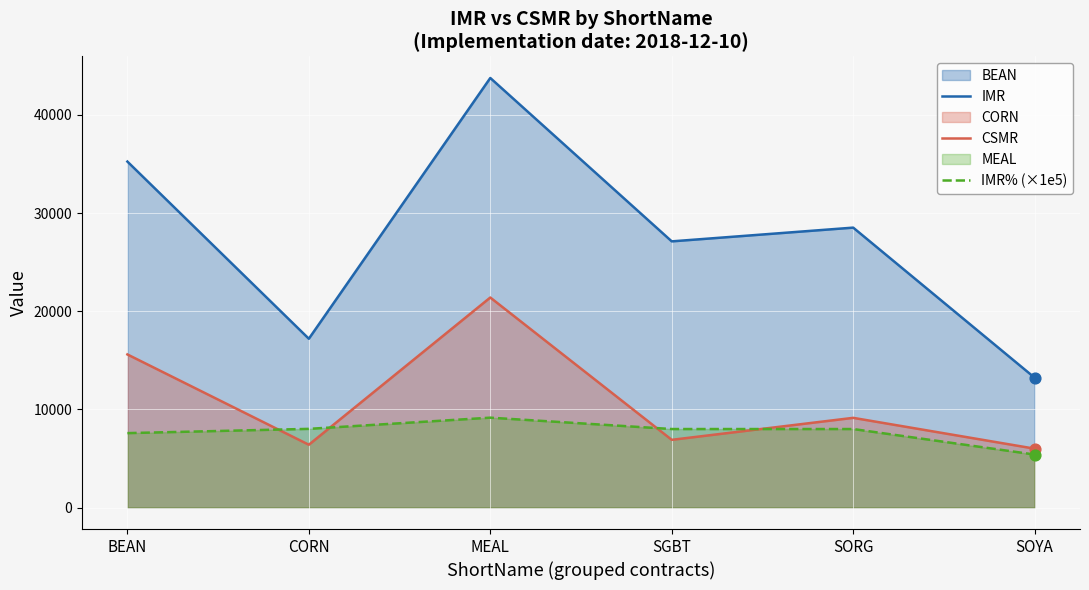

Which series has the largest total across all categories?

IMR